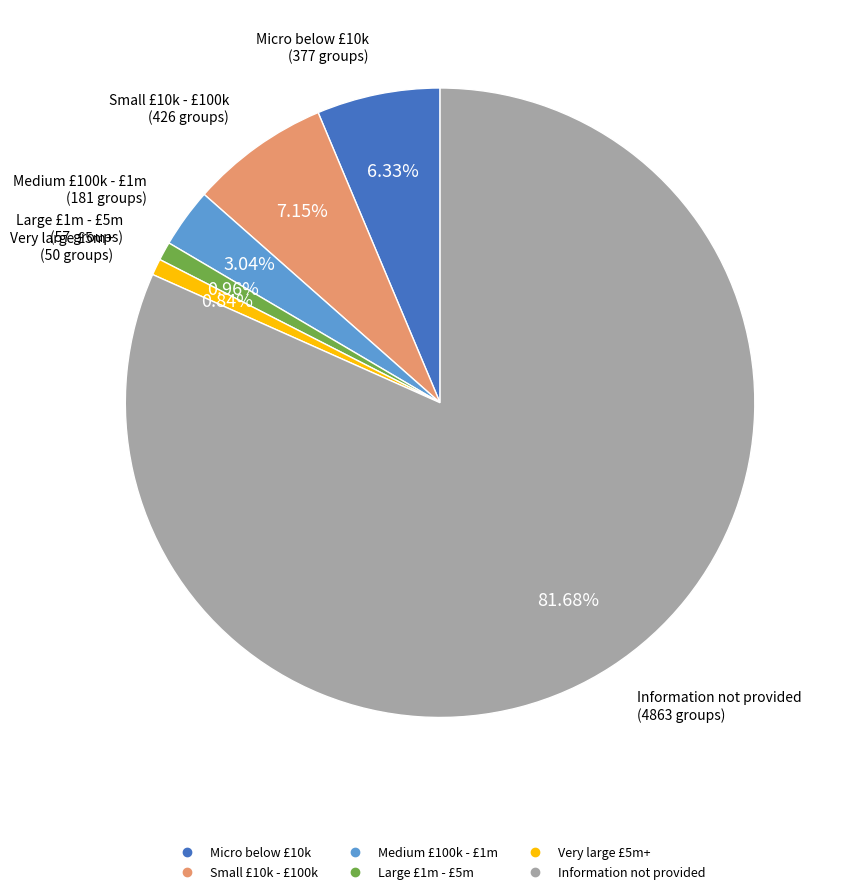

To the nearest percent, what is the difference between the largest and smallest slice percentages?

81%